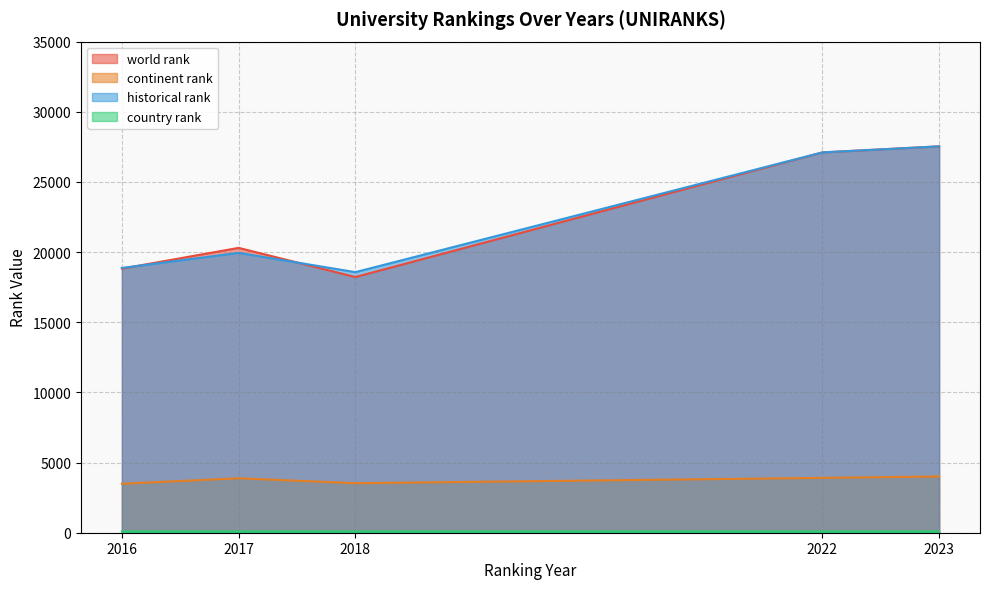

List the series in order of their peak value, lowest first.

country rank, continent rank, world rank, historical rank